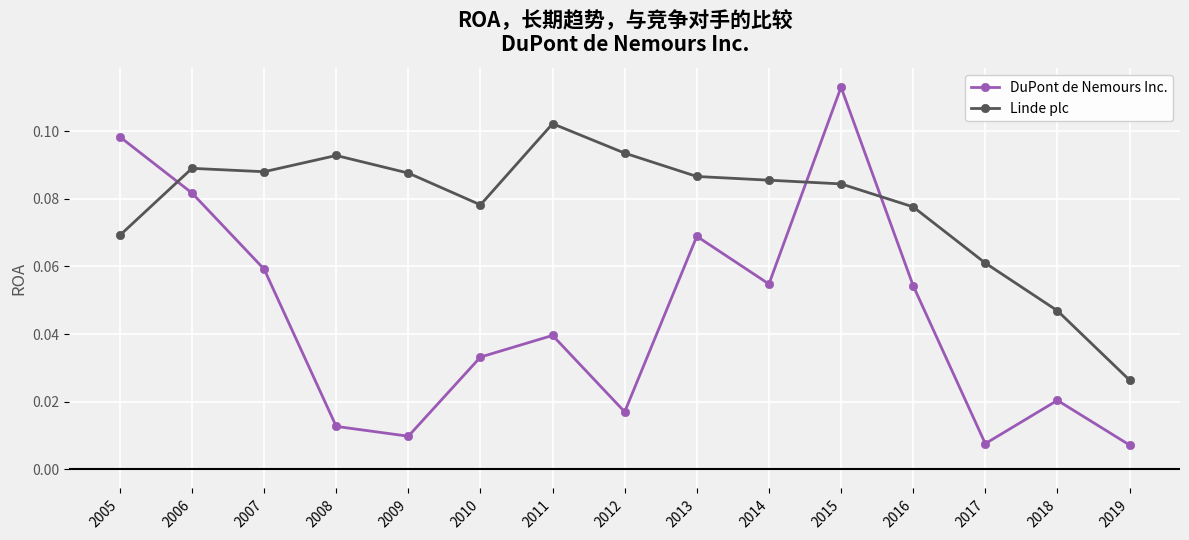

At which category does the chart reach its peak across all series?

2015